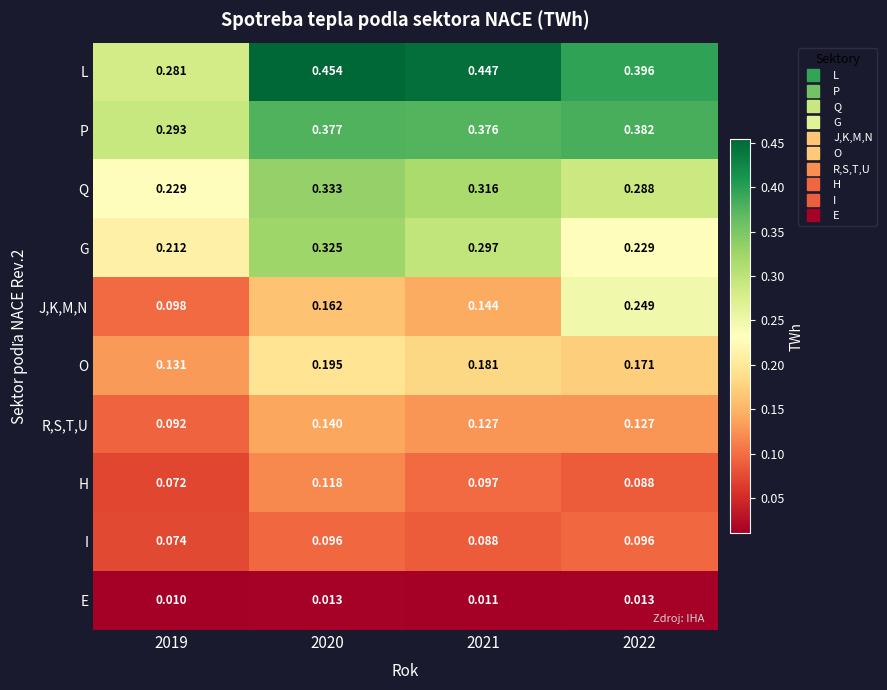

Is the value of G at 2020 greater than the value of R,S,T,U at 2019?

Yes